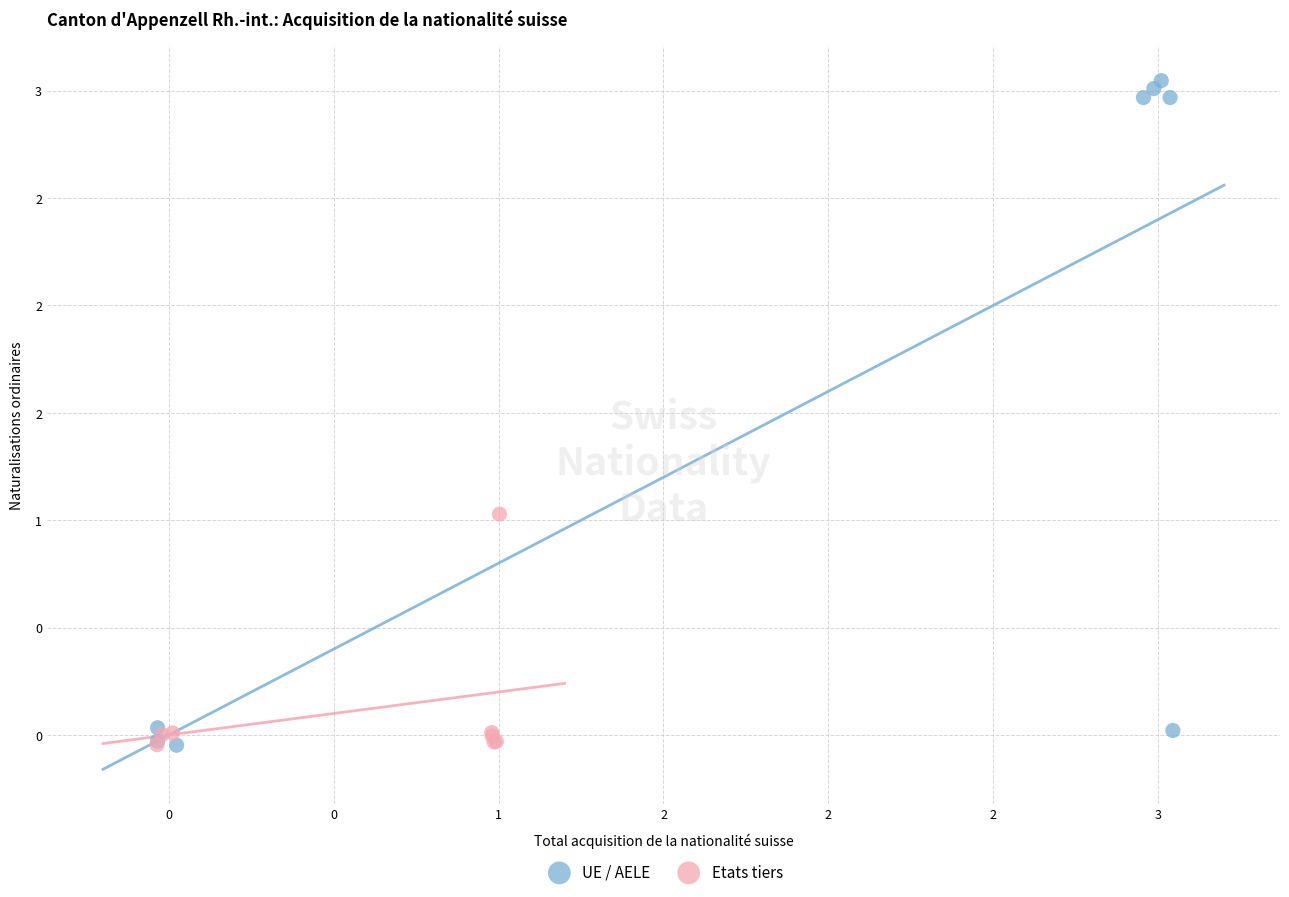

What are all the series names shown in the legend?

UE / AELE, Etats tiers